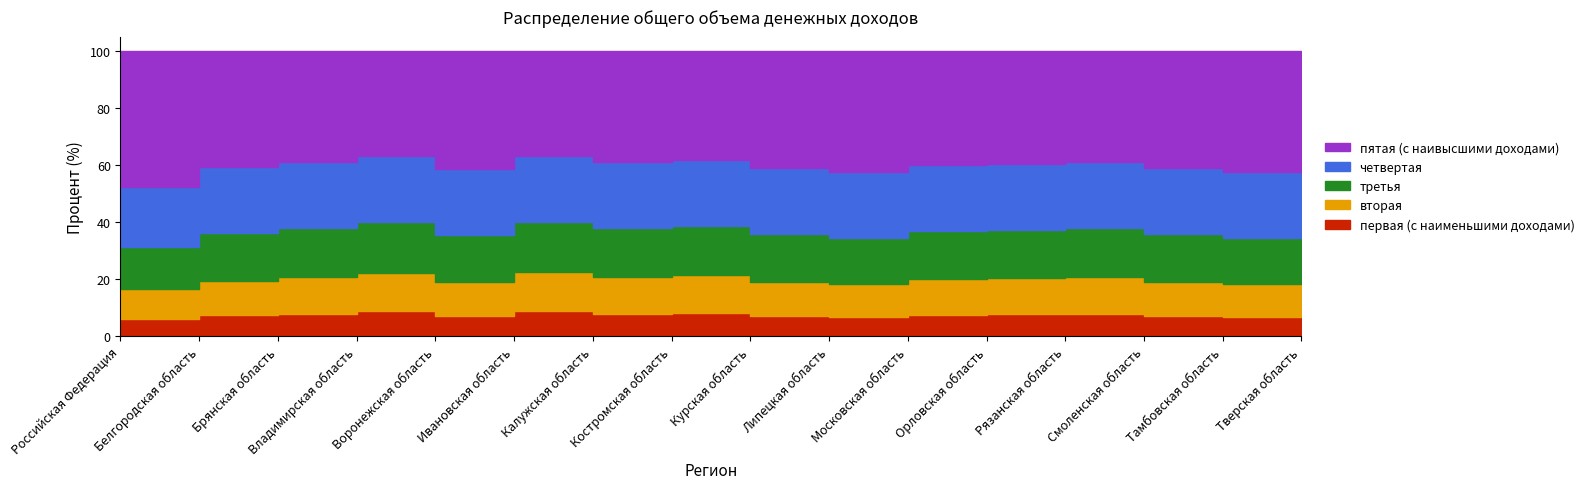

Which category has the highest value in the пятая (с наивысшими доходами) series?

Российская Федерация